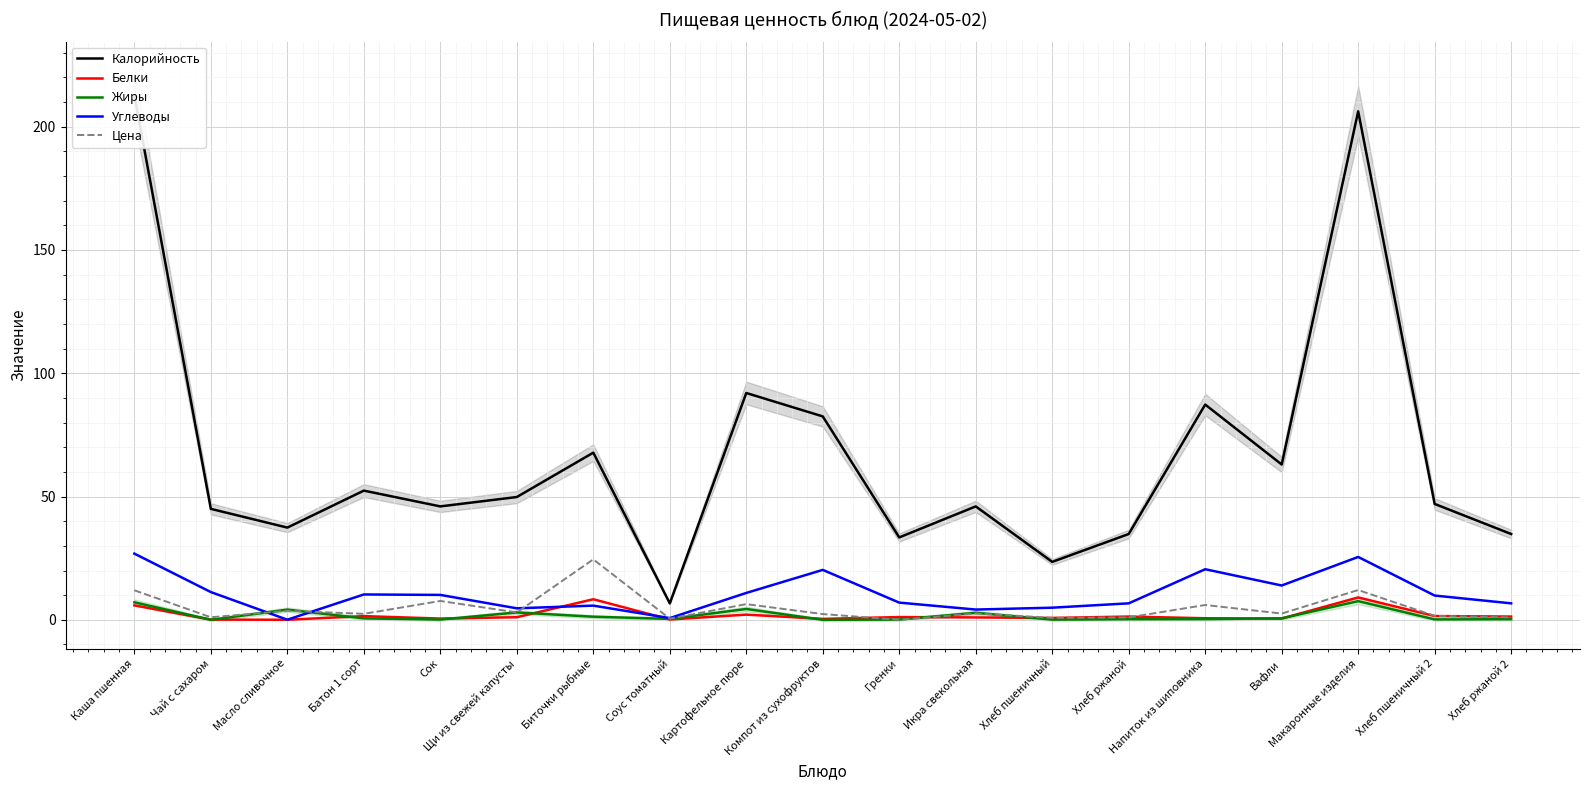

What is the difference between the highest and lowest values at Хлеб ржаной 2?

34.6